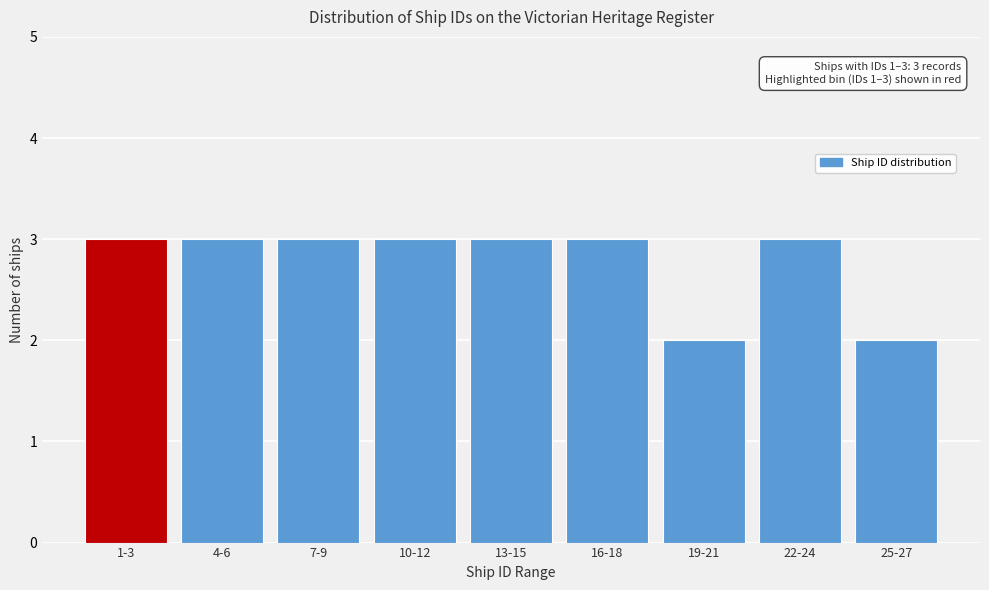

Reading left to right, list all the values displayed in this chart.

1-3=3	4-6=3	7-9=3	10-12=3	13-15=3	16-18=3	19-21=2	22-24=3	25-27=2